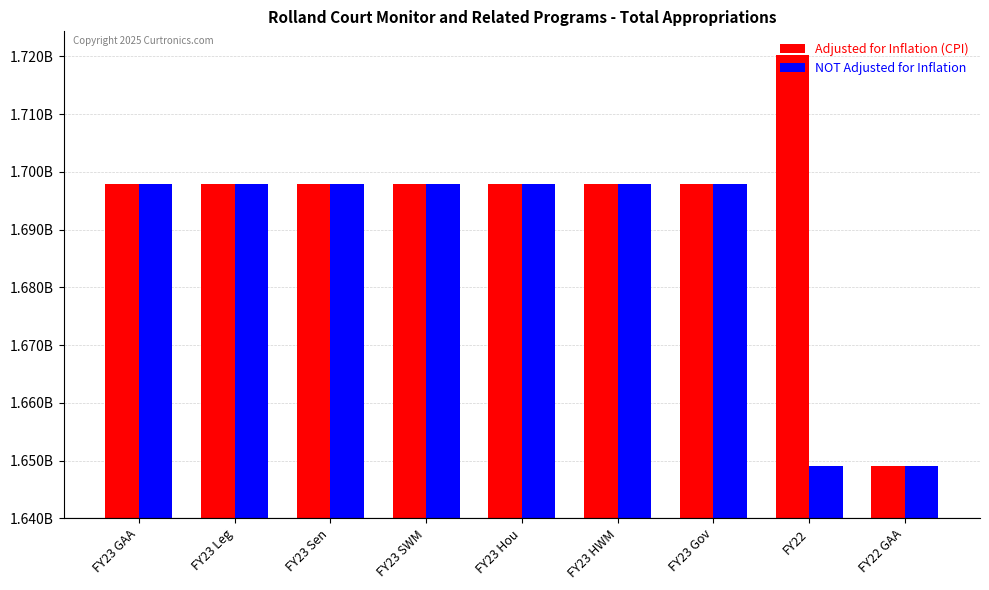

Rank the categories by NOT Adjusted for Inflation value from highest to lowest.

FY23 GAA, FY23 Leg, FY23 Hou, FY23 HWM, FY23 Sen, FY23 SWM, FY23 Gov, FY22, FY22 GAA